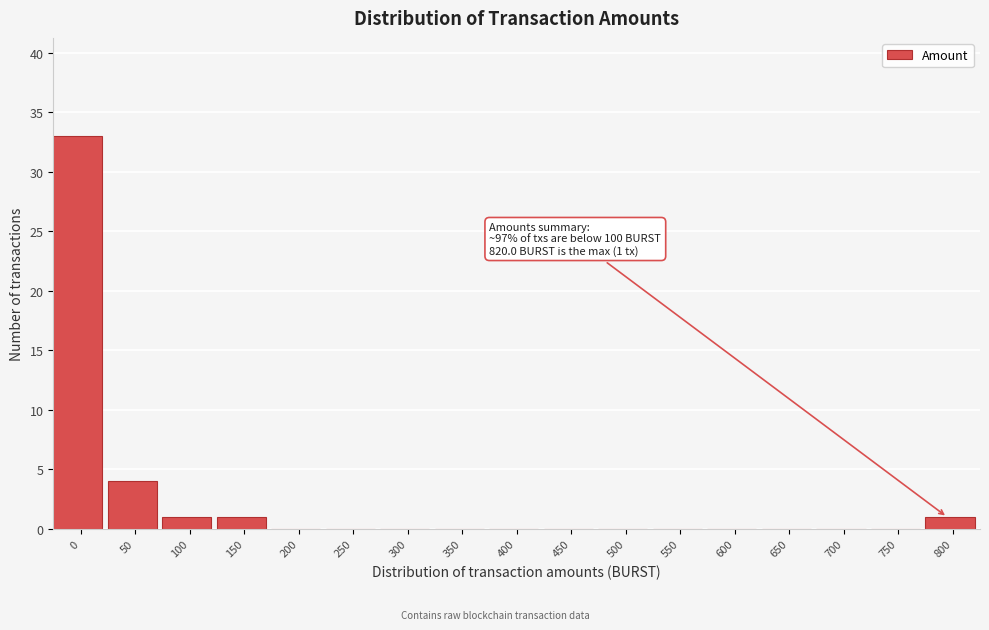

Reading right to left, transcribe all the data shown in this chart.

800=1	750=0	700=0	650=0	600=0	550=0	500=0	450=0	400=0	350=0	300=0	250=0	200=0	150=1	100=1	50=4	0=33